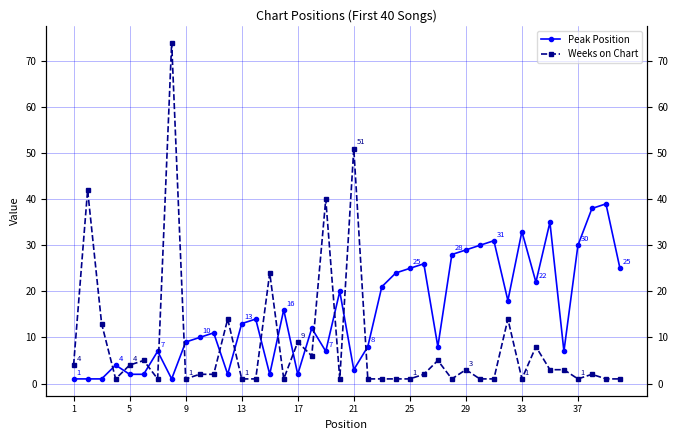

Between 13 and 32, which series saw the biggest shift?

Peak Position